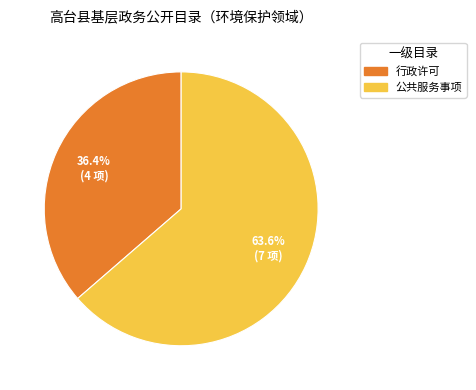

Does 公共服务事项 represent more than half of the total?

Yes